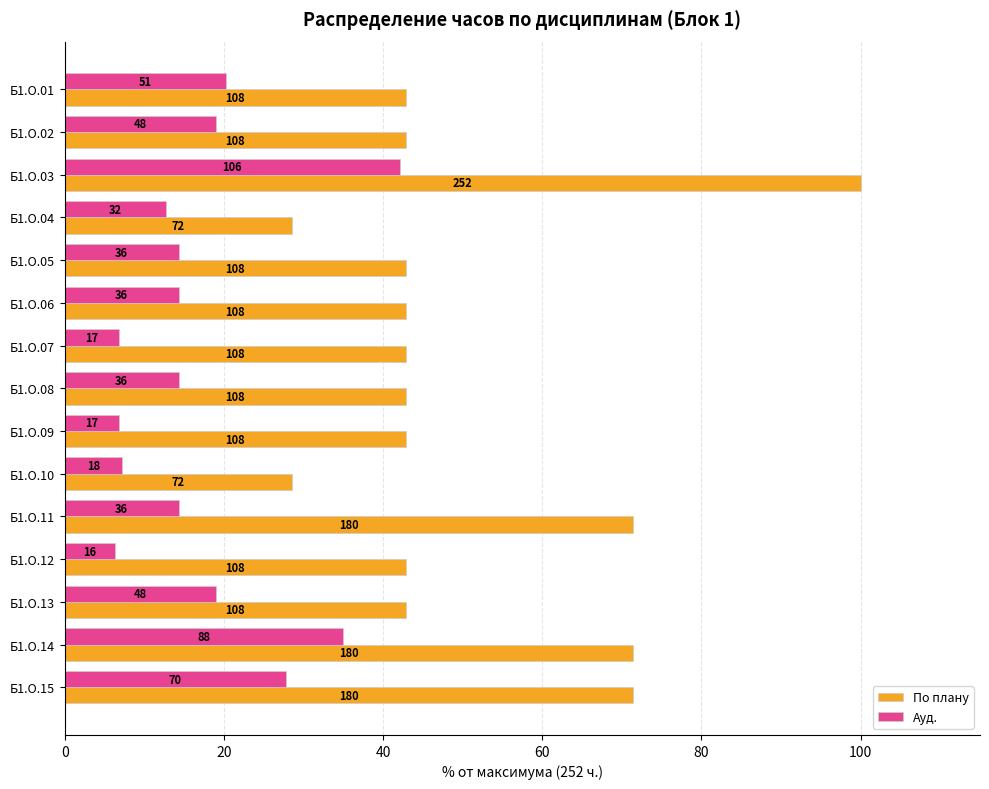

Reading left to right, extract all data points from this chart.

По плану: 42.9	42.9	100.0	28.6	42.9	42.9	42.9	42.9	42.9	28.6	71.4	42.9	42.9	71.4	71.4
Ауд.: 20.2	19.0	42.1	12.7	14.3	14.3	6.7	14.3	6.7	7.1	14.3	6.3	19.0	34.9	27.8